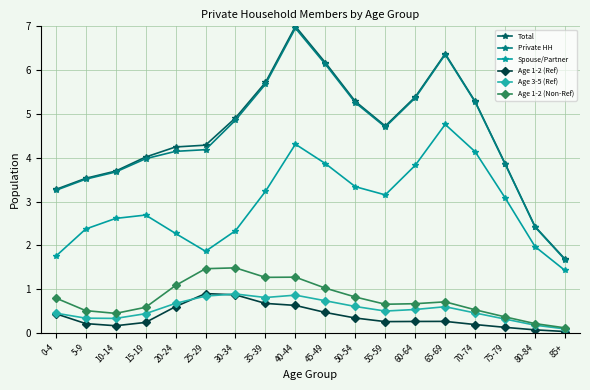

True or false: Age 3-5 (Ref) and Spouse/Partner intersect in this chart.

False